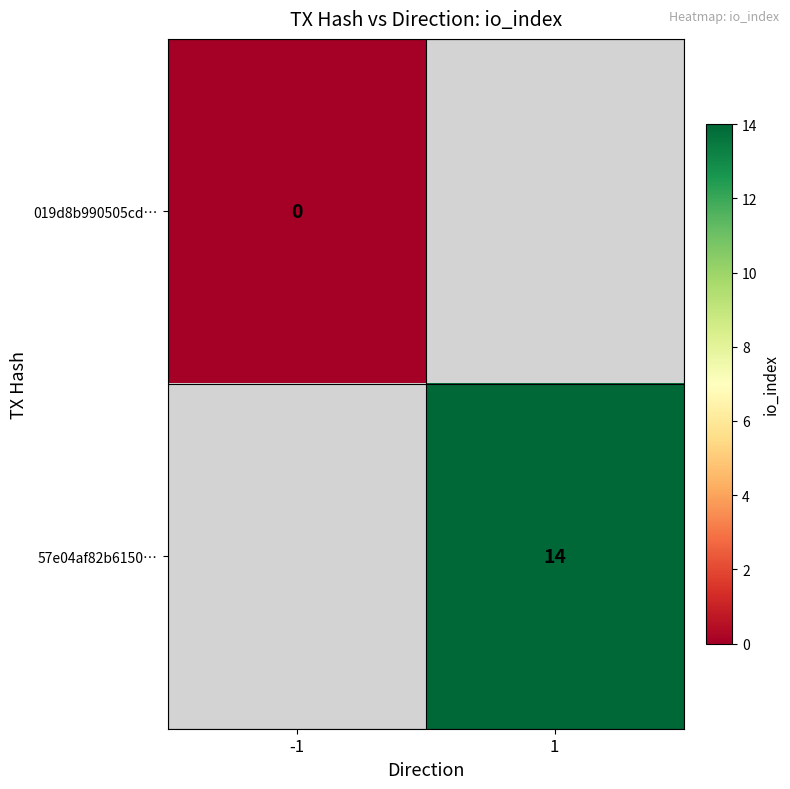

The value of 57e04af82b6150… at 1 is 14. True or false?

True